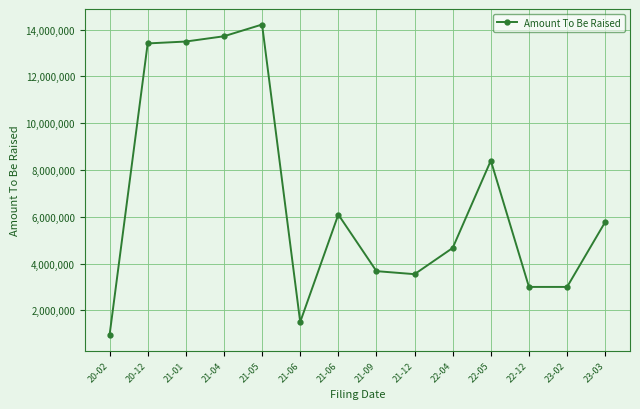

Reading left to right, what are all the values shown in this chart?

940137	13407692	13488461	13713969	14215384	1500000	6092308	3674497	3545455	4666667	8400000	3000000	3000000	5777777